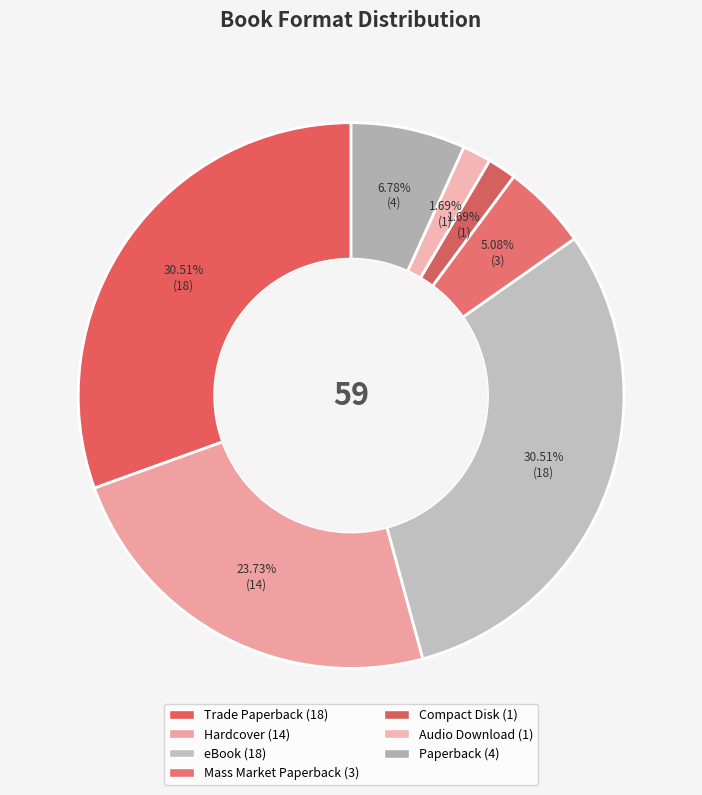

Does Compact Disk represent more than half of the total?

No